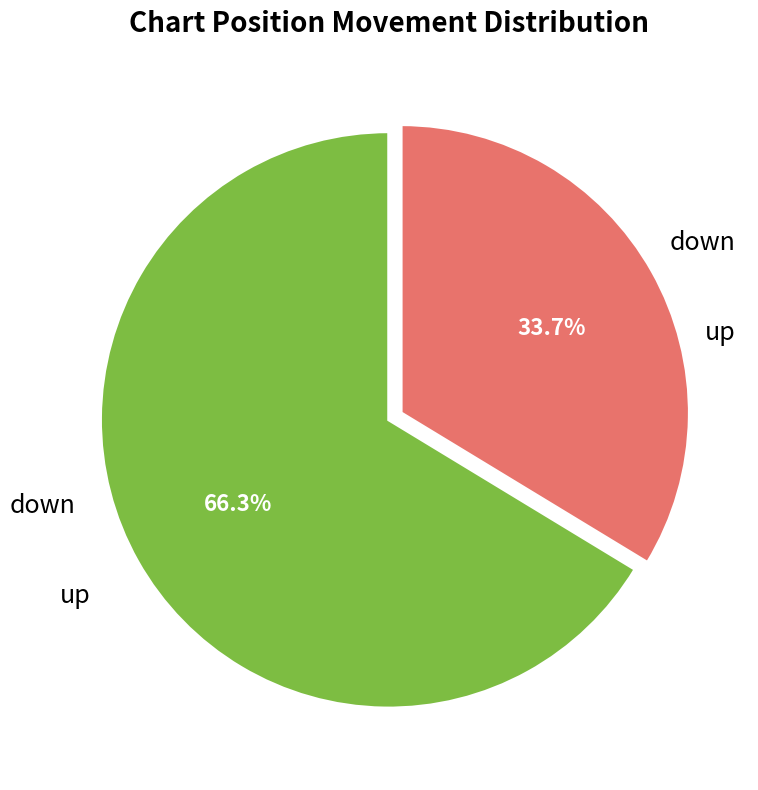

Is there any slice that represents more than half of the pie?

Yes